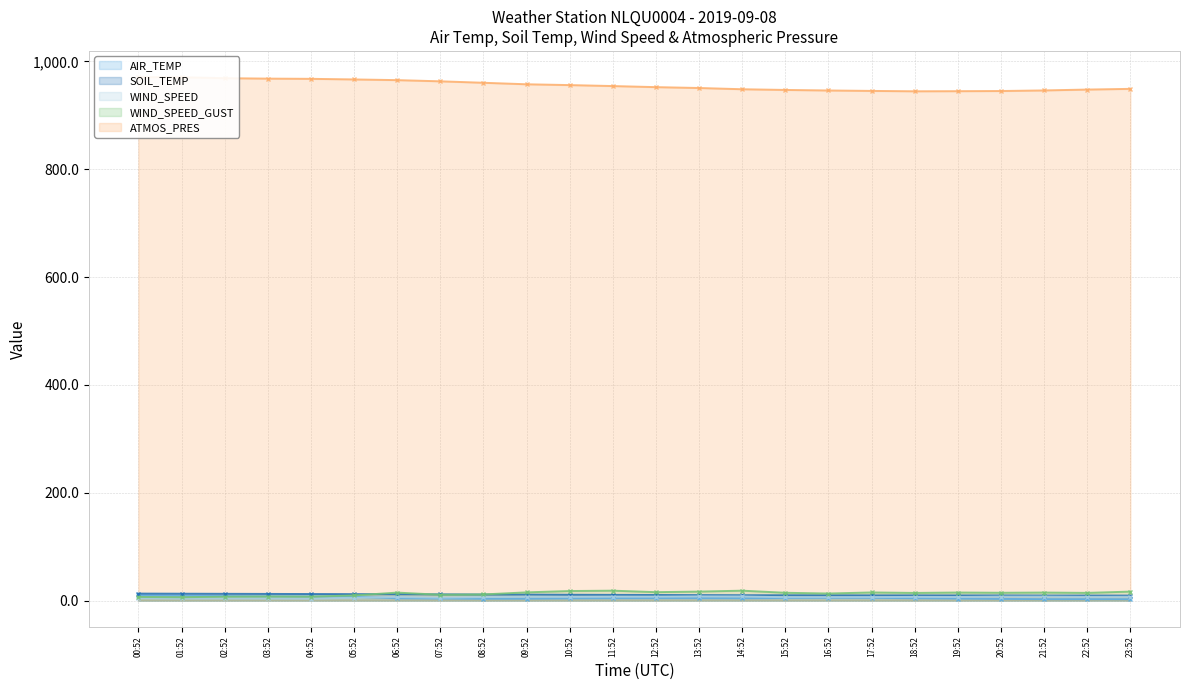

What is the difference between the second highest and minimum values in the AIR_TEMP (line) series?

6.6